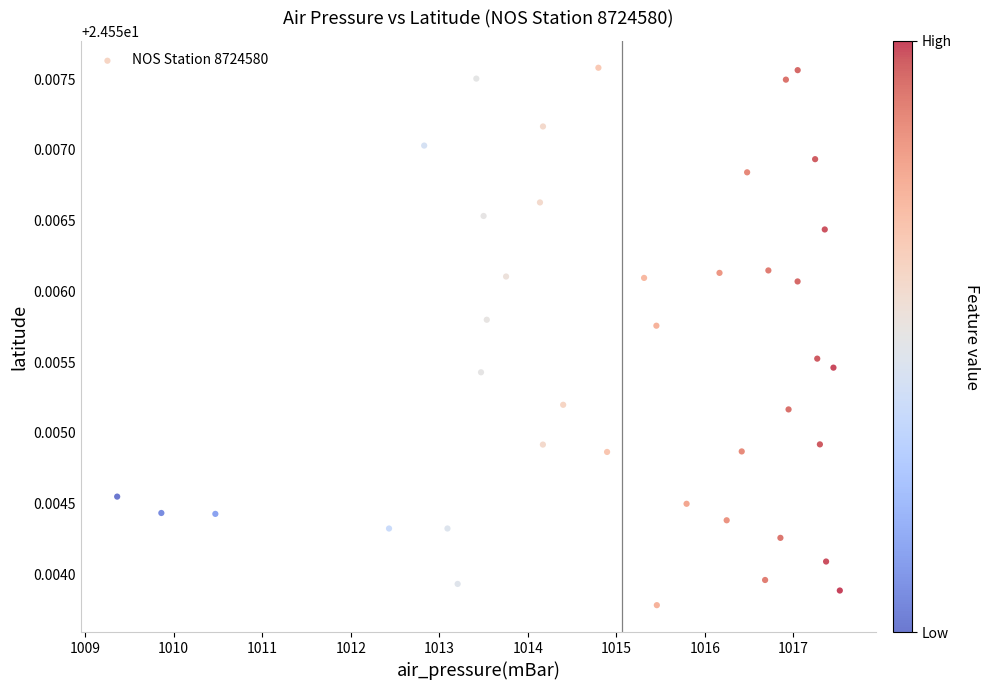

What is the range of X values (max minus min)?

8.2